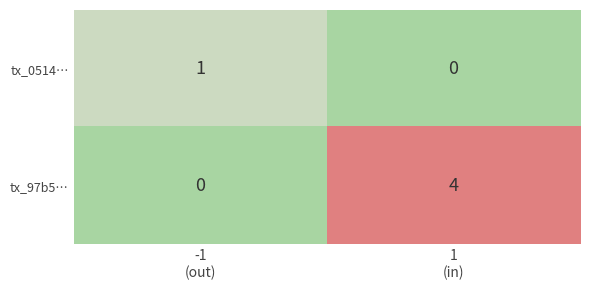

List the series in order of their overall mean, highest first.

tx_97b5…, tx_0514…